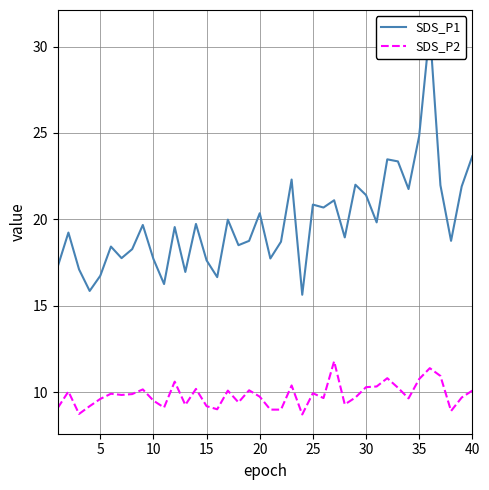

What is the highest value of the SDS_P2 series?

11.8